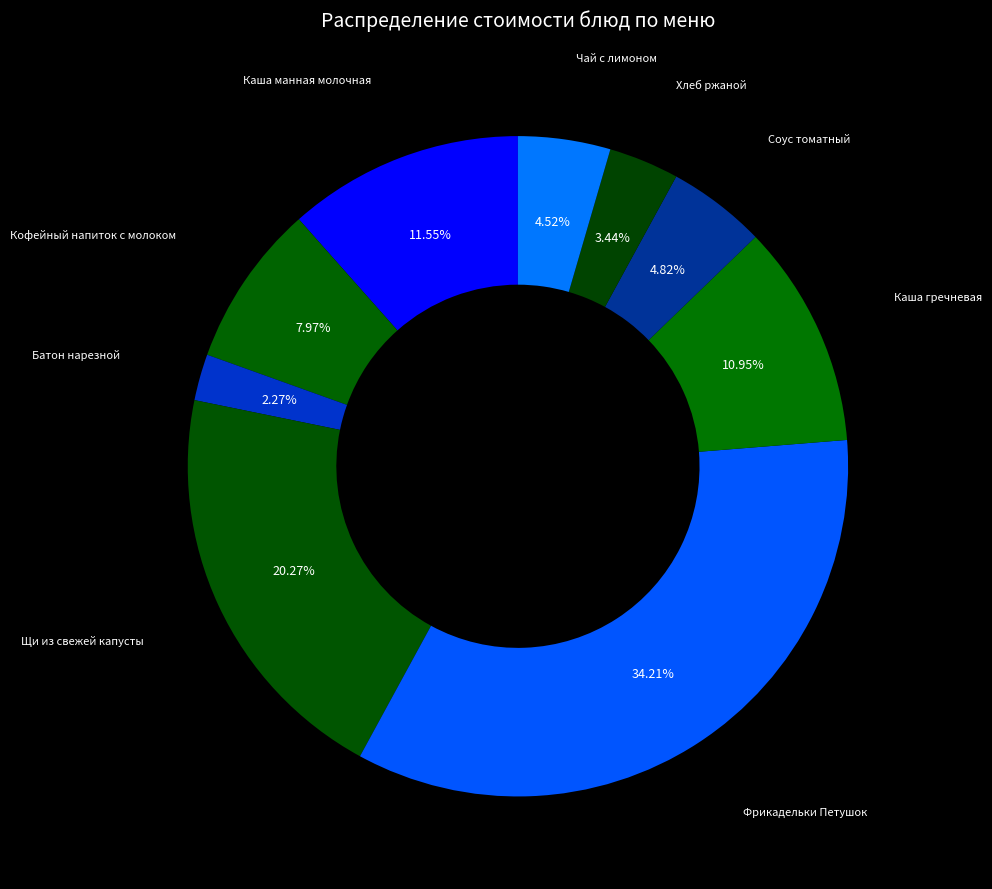

Rank the categories by value from lowest to highest.

Батон нарезной, Хлеб ржаной, Чай с лимоном, Соус томатный, Кофейный напиток с молоком, Каша гречневая, Каша манная молочная, Щи из свежей капусты, Фрикадельки Петушок